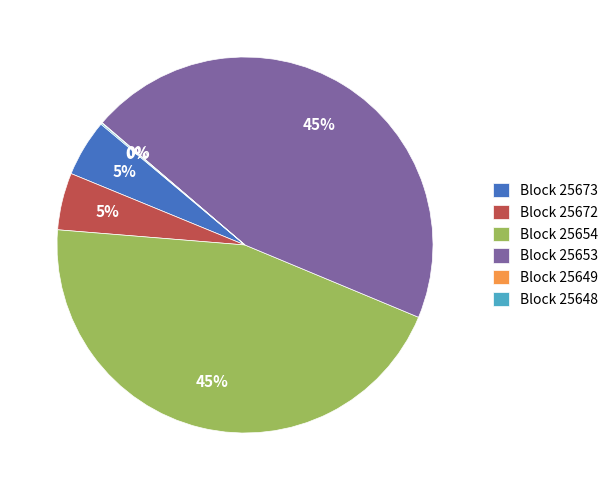

Is there any slice that represents more than half of the pie?

No